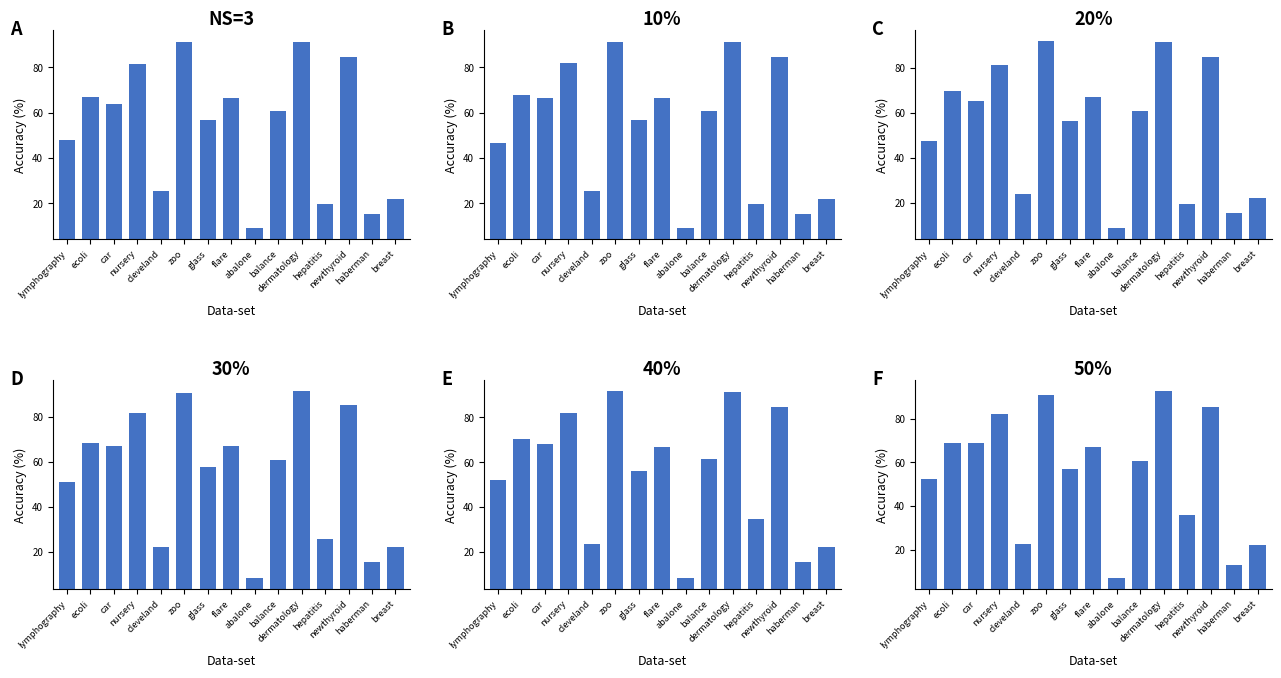

True or false: 40% has a value of 22.2 at breast.

True